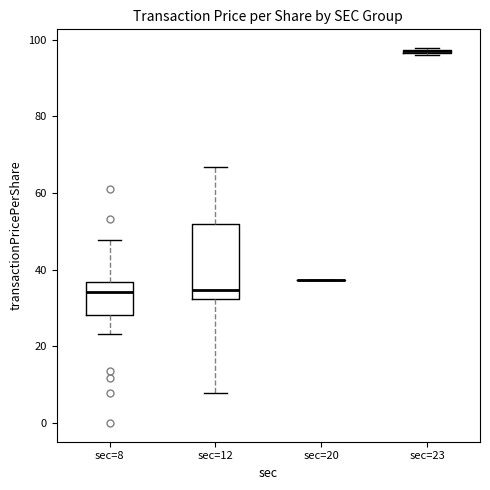

Where is the lower edge of the box for sec=23 on the y-axis? The values are not printed on the chart, so give them approximately, as read against the axis.

96